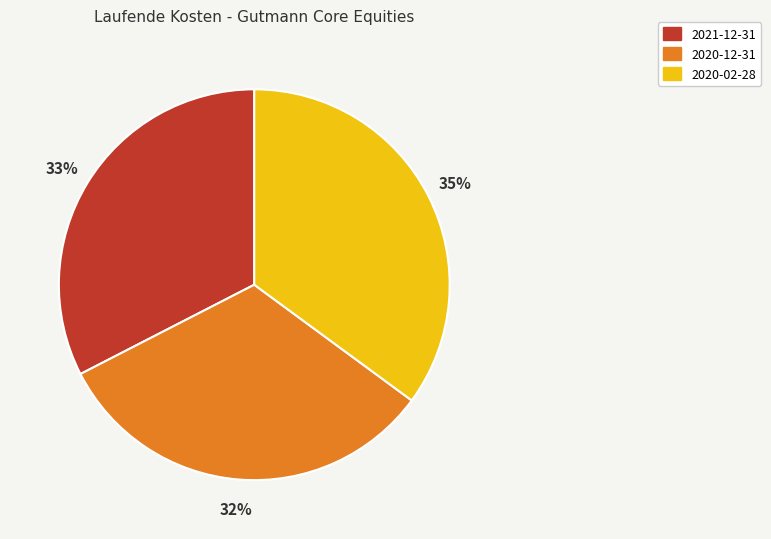

Which category has the biggest portion of the pie?

2020-02-28